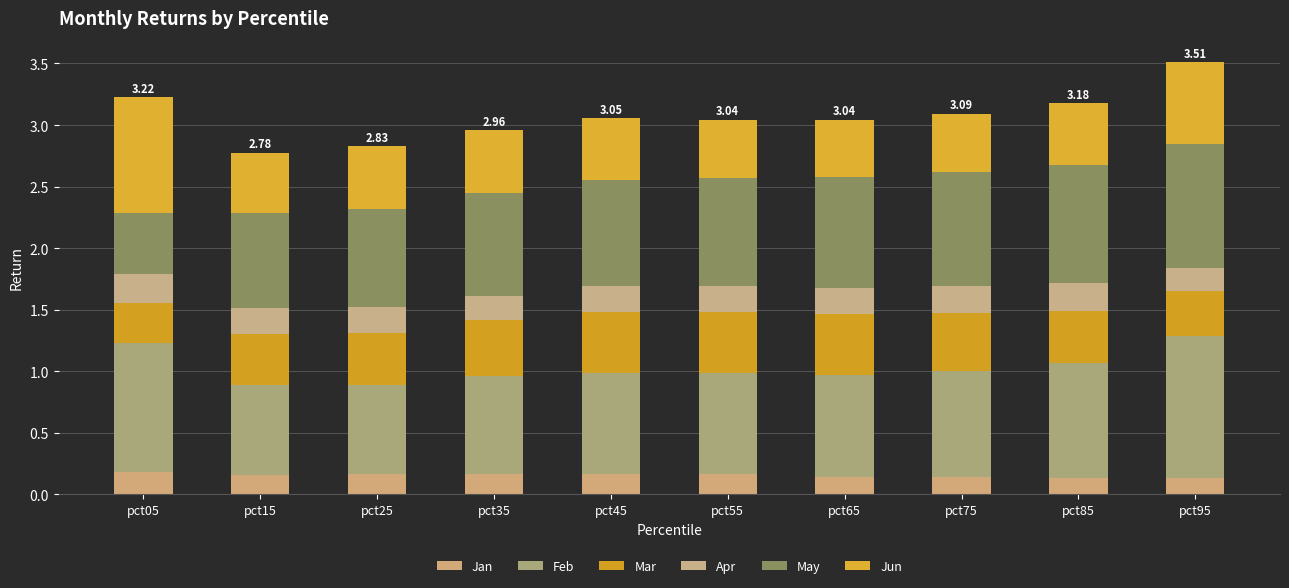

Are the bars grouped side by side (vs. stacked)?

No